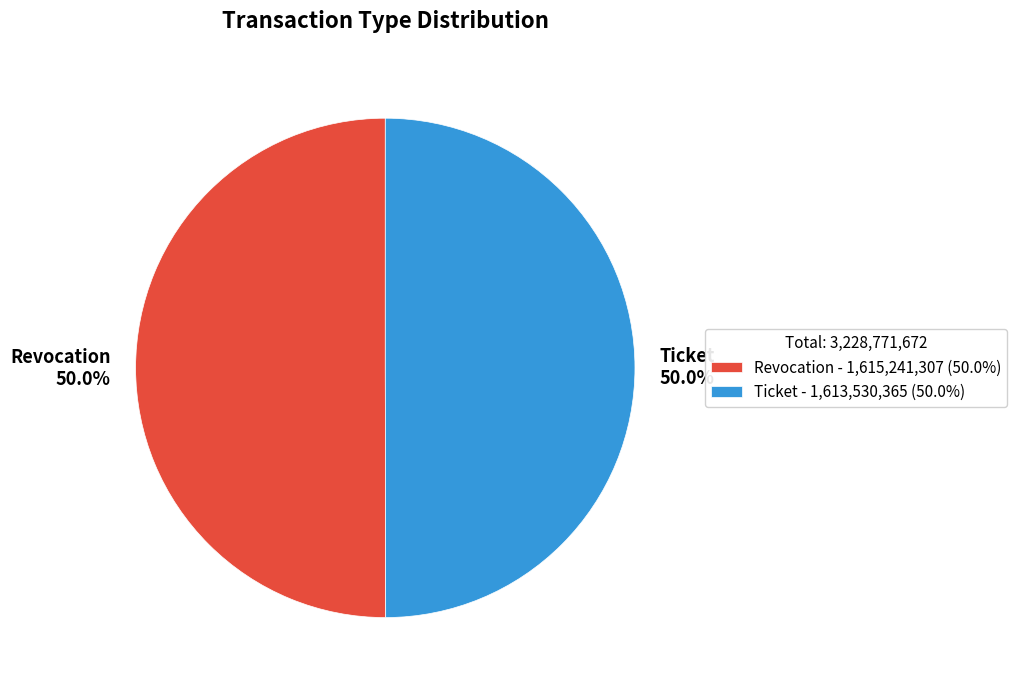

The Ticket slice represents 50% of the pie. True or false?

True